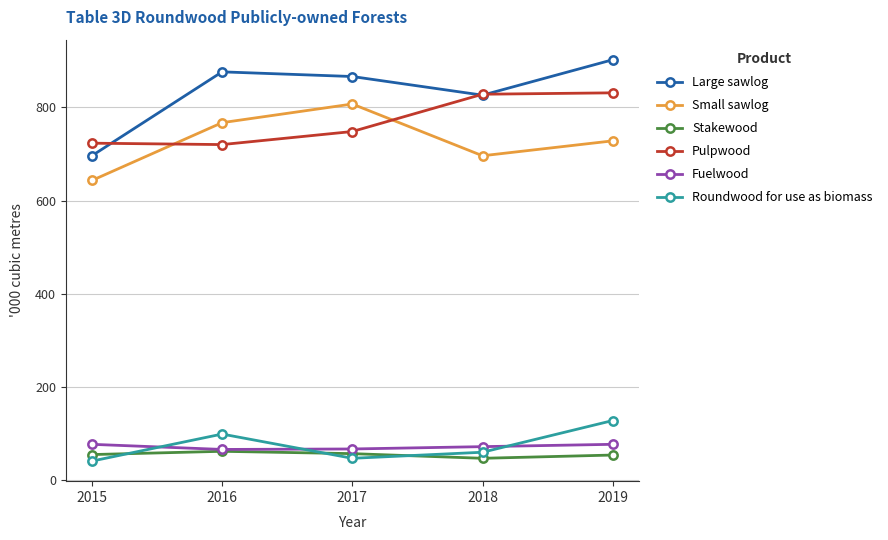

Where is the first local maximum for Roundwood for use as biomass?

2016